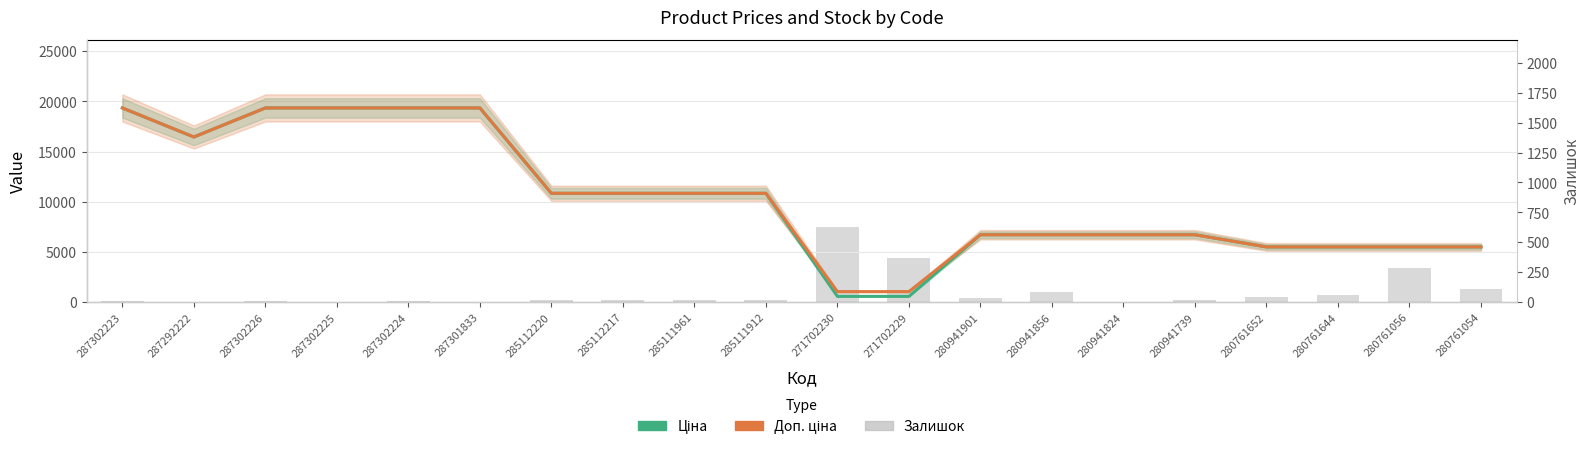

The Залишок series shows 14.8 at 280761652. True or false?

False